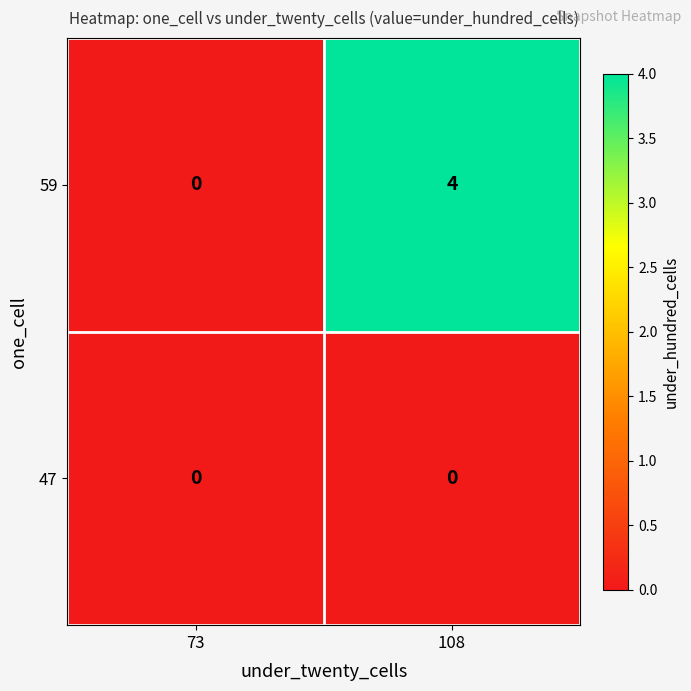

Reading left to right, what are all the values shown in this chart?

59: 73=0	108=4
47: 73=0	108=0